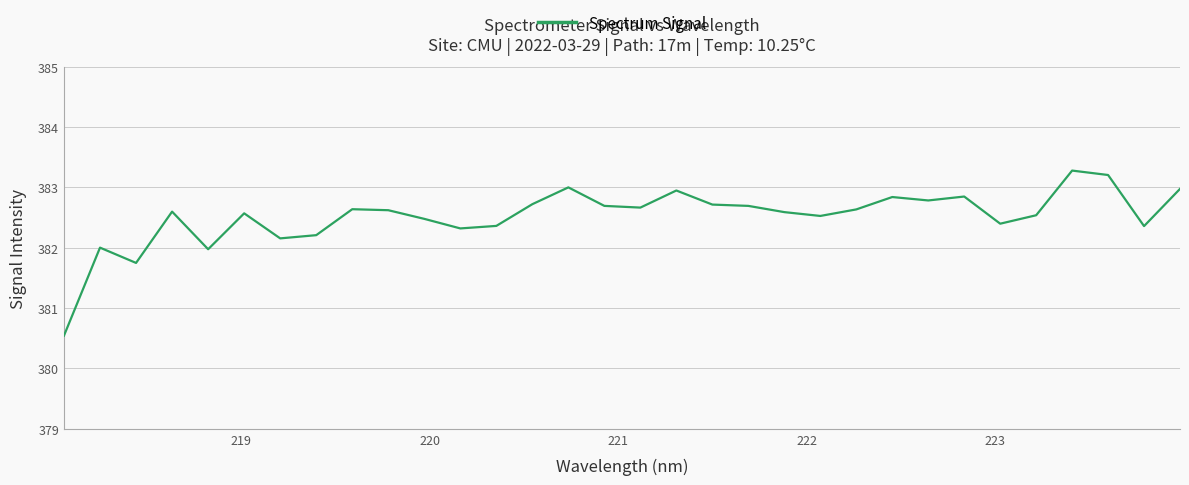

What is the maximum value shown in the chart?

383.3